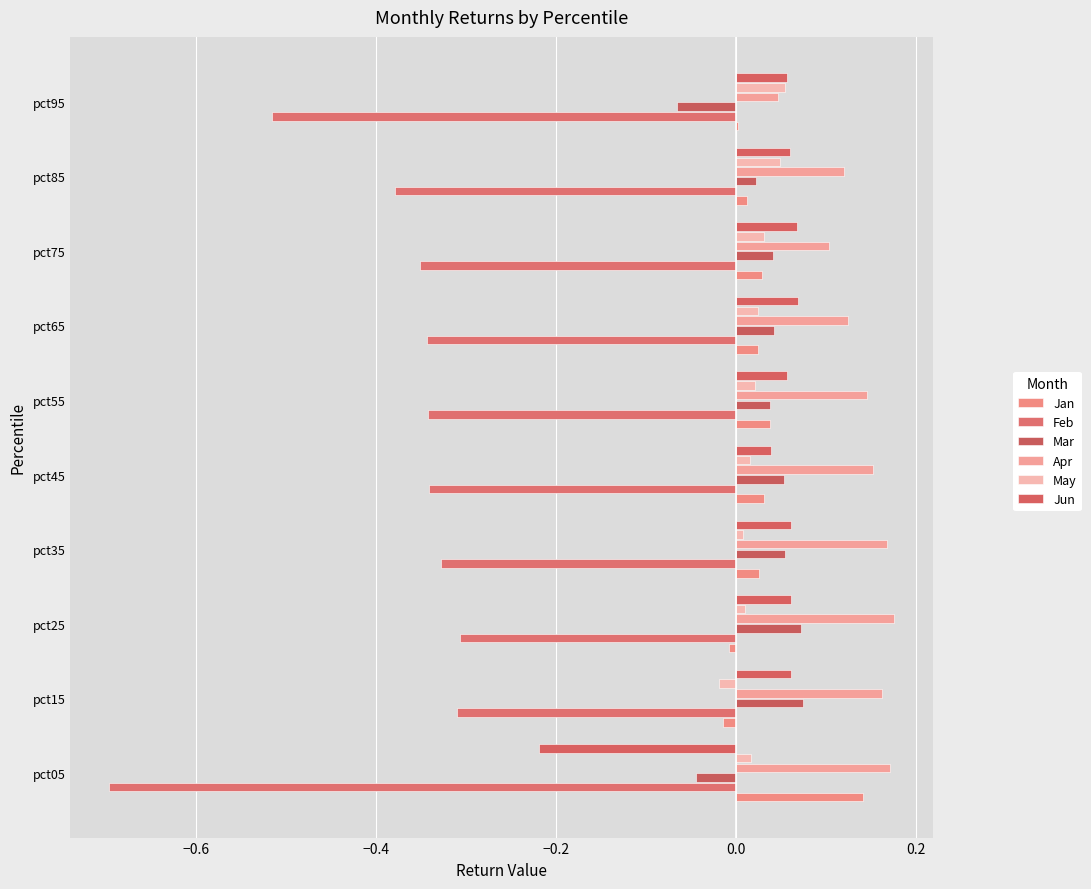

What is the difference between the second highest and second lowest values in the Feb series?

0.2